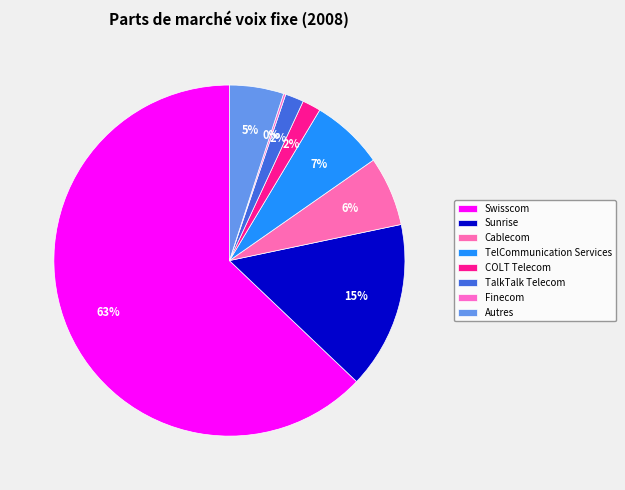

The TalkTalk Telecom slice represents 14% of the pie. True or false?

False